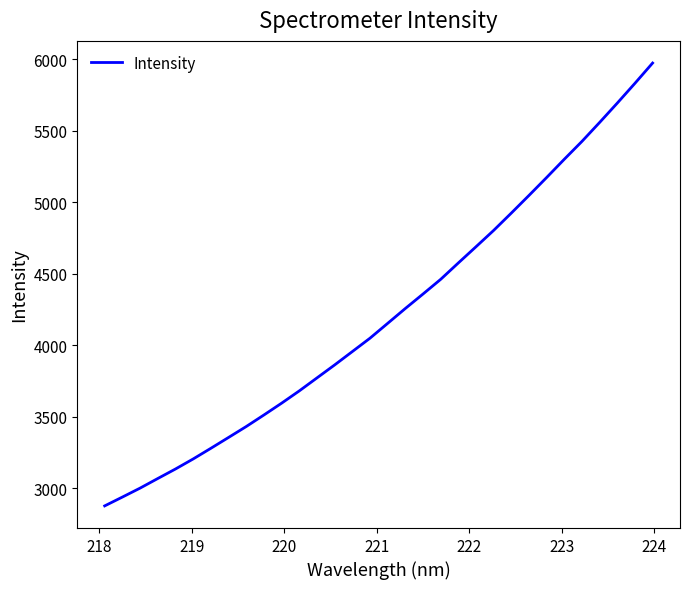

How many values exceed 4153?

16